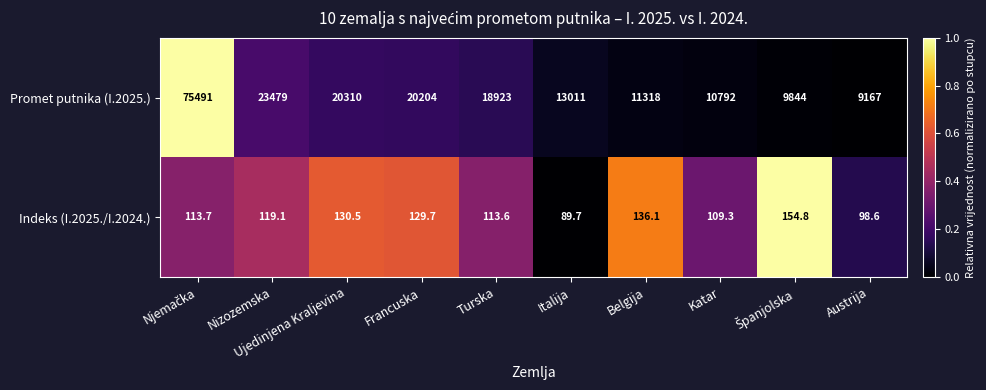

The Promet putnika (I.2025.) series shows 32088.5 at Ujedinjena Kraljevina. True or false?

False